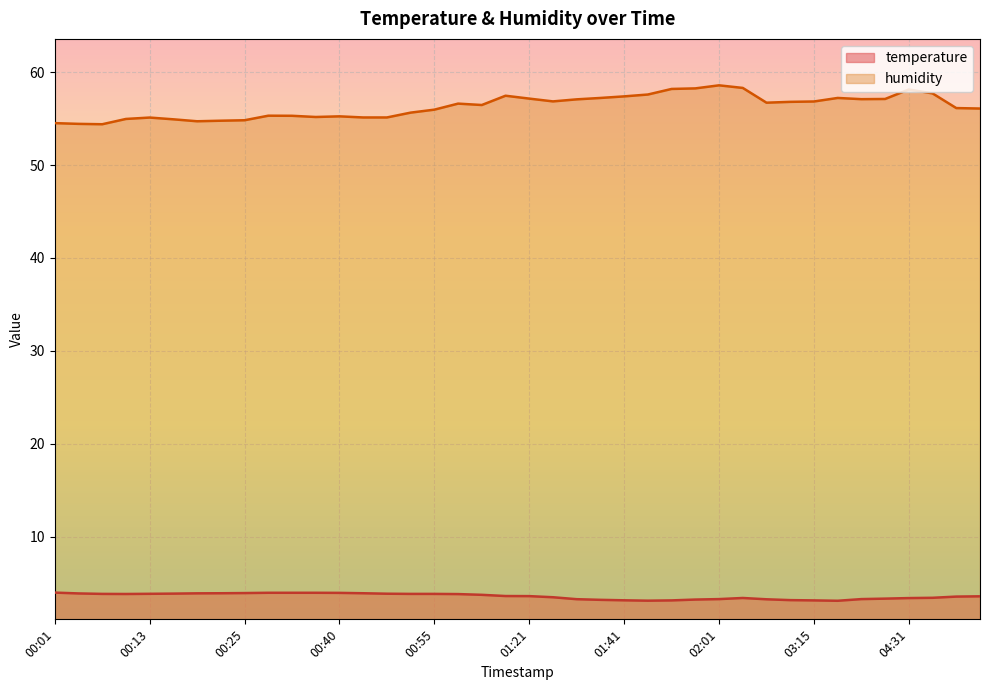

What is the sum of the temperature values at 00:49 and 00:13?

7.7